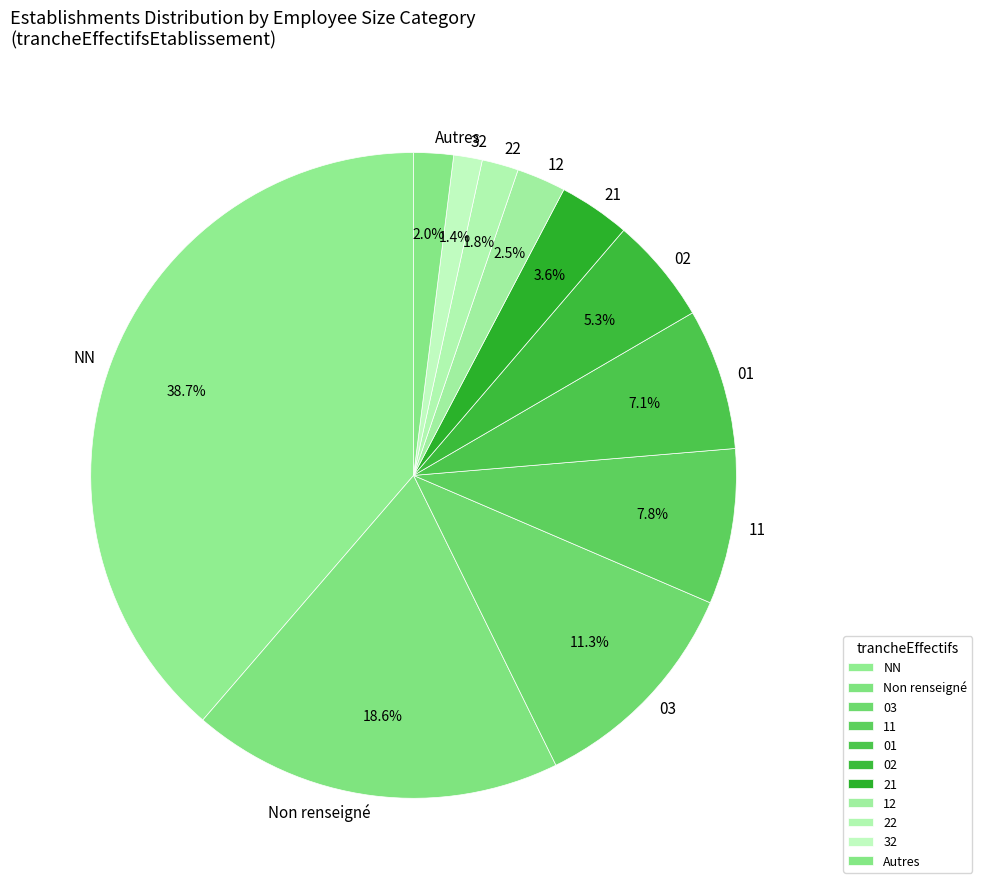

Is 22 the majority of the pie?

No